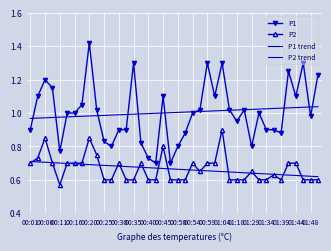

In P2, how many points are lower than both neighbors (excluding endpoints)?

3